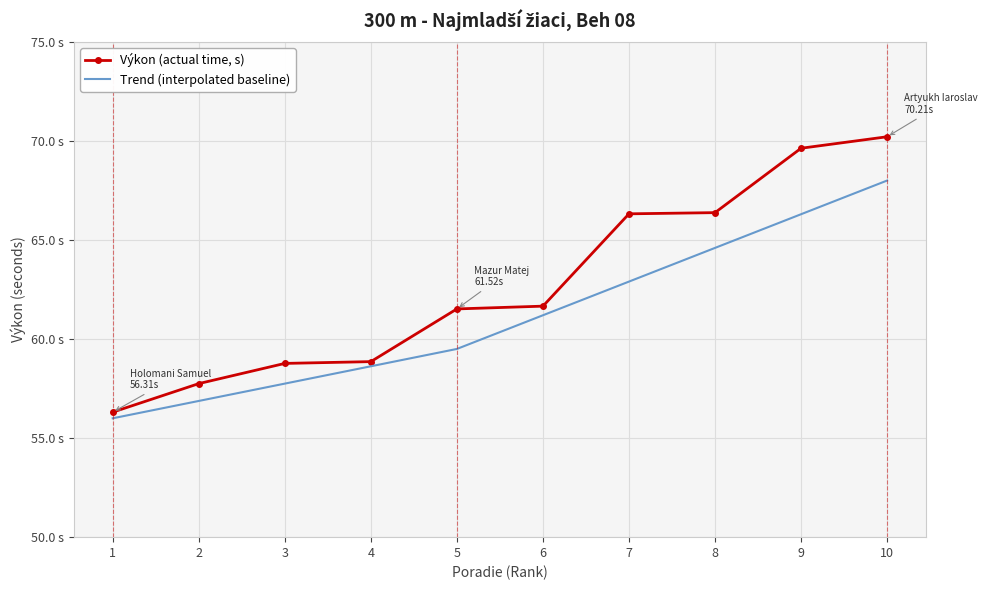

Reading left to right, transcribe all the data shown in this chart.

Výkon (actual time, s): 1=56.3	2=57.8	3=58.8	4=58.9	5=61.5	6=61.7	7=66.3	8=66.4	9=69.6	10=70.2
Trend (interpolated baseline): 1=56.0	2=56.9	3=57.8	4=58.6	5=59.5	6=61.2	7=62.9	8=64.6	9=66.3	10=68.0